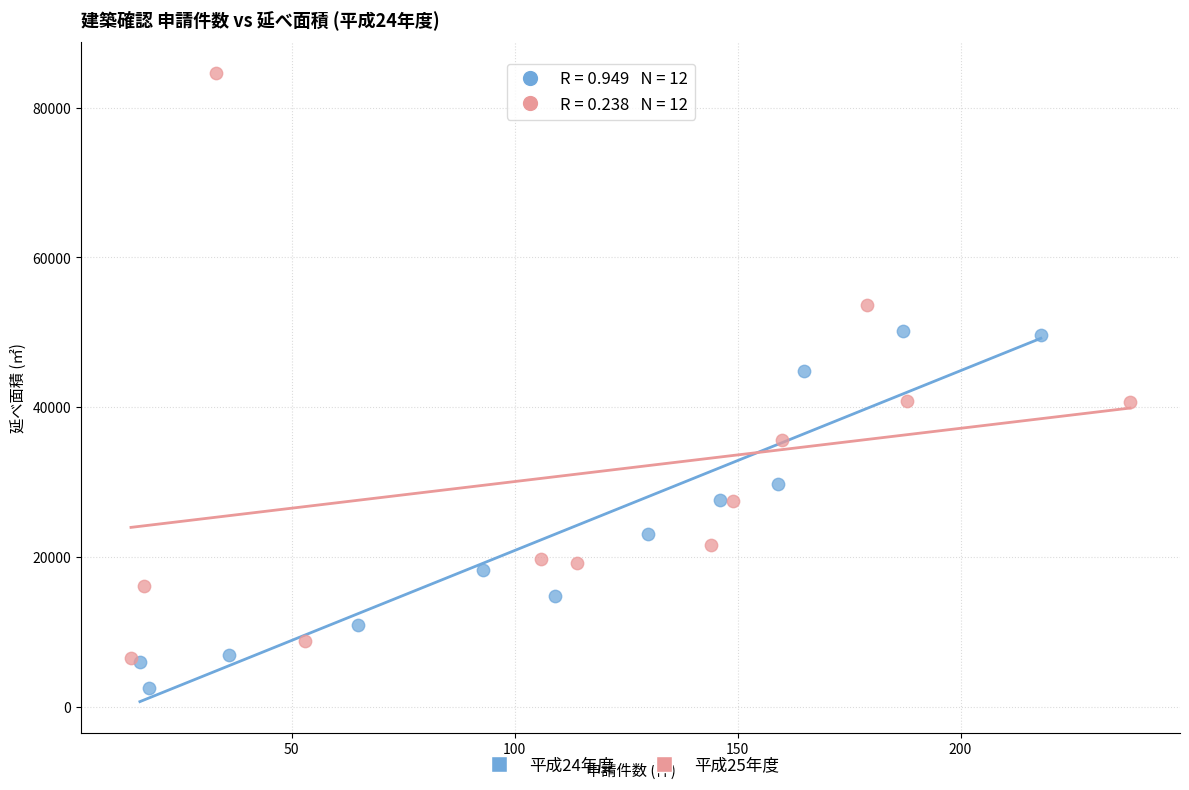

Which series has the widest spread of Y values?

平成25年度